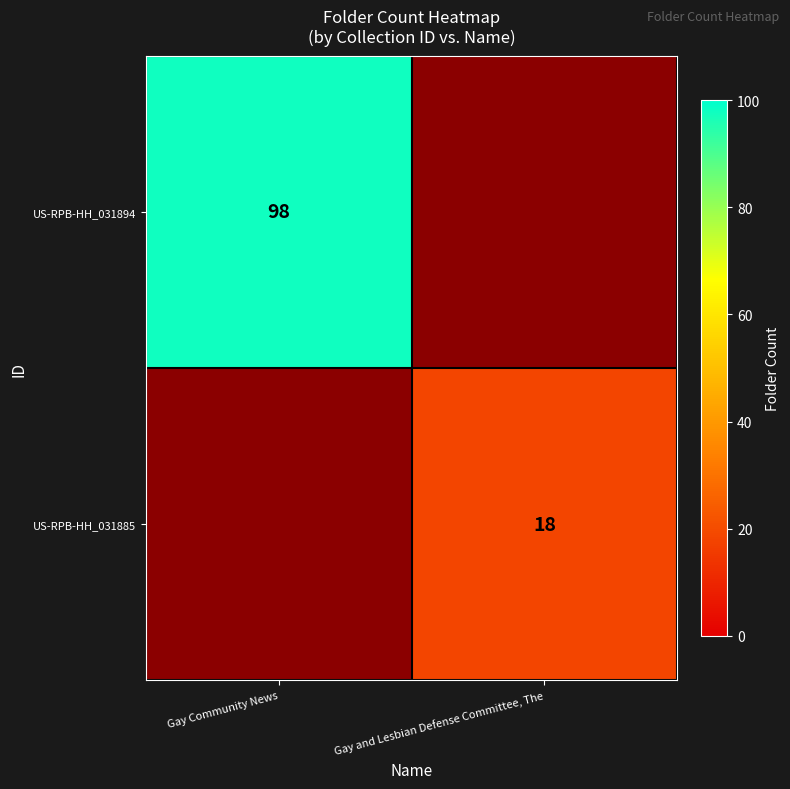

True or false: US-RPB-HH_031894 has a value of 98 at Gay Community News.

True